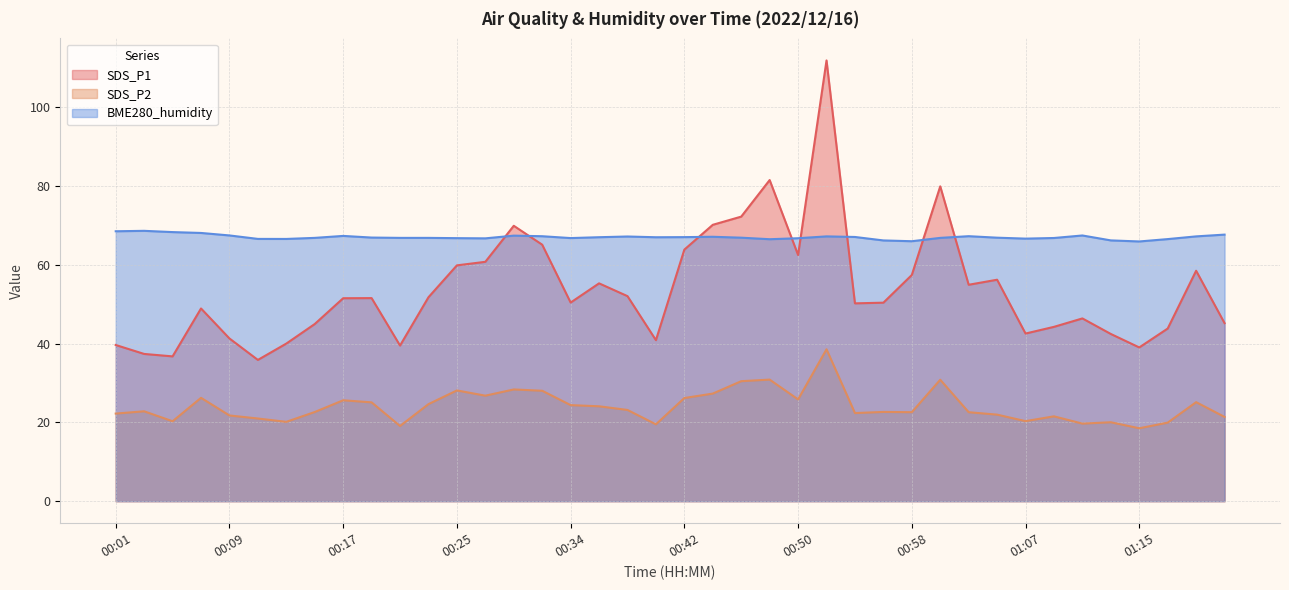

Is the value of BME280_humidity at 01:15 greater than the value of SDS_P1 at 00:50?

Yes